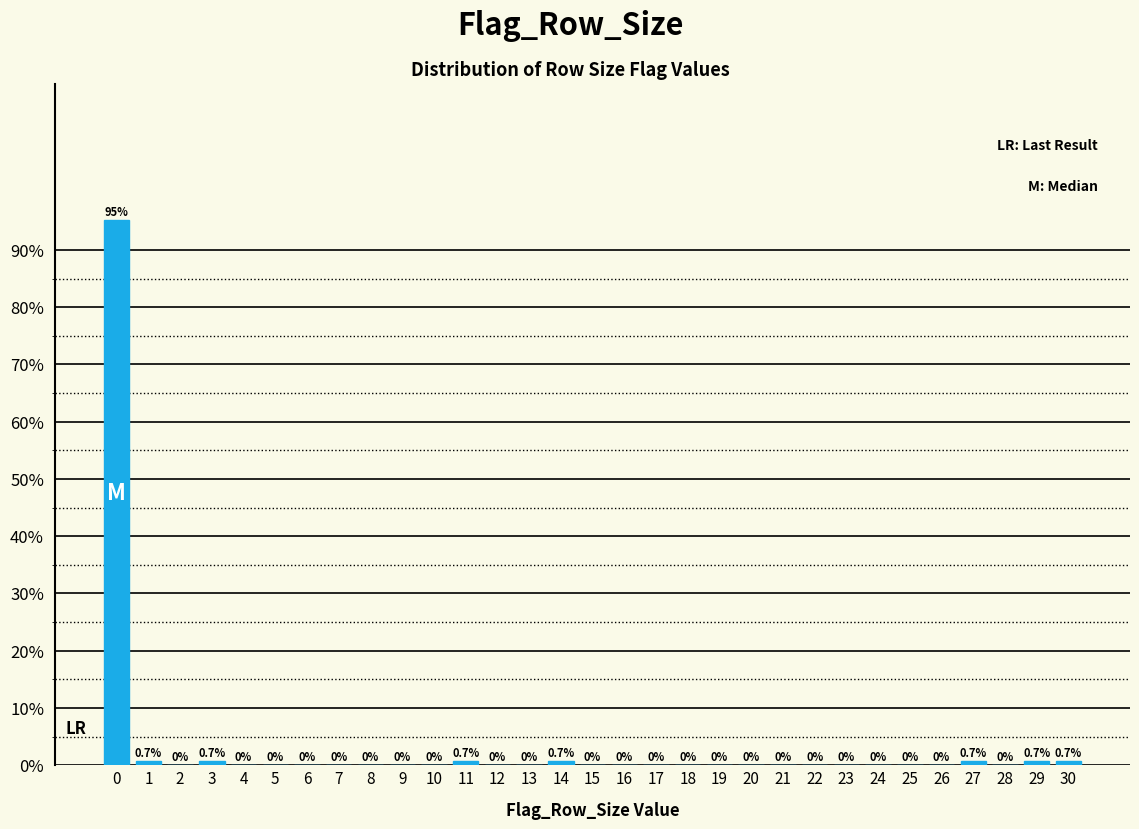

Reading left to right, extract all data points from this chart.

0=95.2	1=0.7	2=0.0	3=0.7	4=0.0	5=0.0	6=0.0	7=0.0	8=0.0	9=0.0	10=0.0	11=0.7	12=0.0	13=0.0	14=0.7	15=0.0	16=0.0	17=0.0	18=0.0	19=0.0	20=0.0	21=0.0	22=0.0	23=0.0	24=0.0	25=0.0	26=0.0	27=0.7	28=0.0	29=0.7	30=0.7